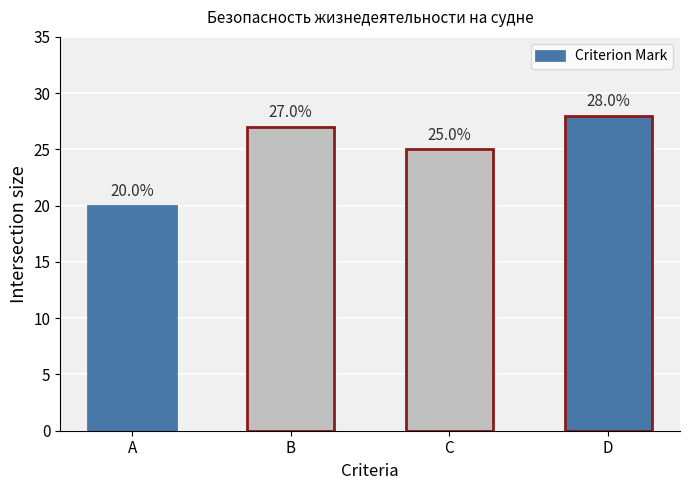

What is the ratio of the value at A to the value at C?

0.8